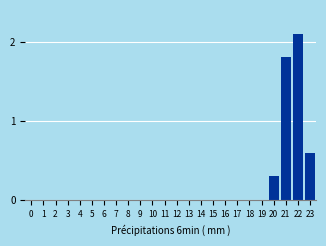

Reading left to right, list all the values displayed in this chart.

0=0.0	1=0.0	2=0.0	3=0.0	4=0.0	5=0.0	6=0.0	7=0.0	8=0.0	9=0.0	10=0.0	11=0.0	12=0.0	13=0.0	14=0.0	15=0.0	16=0.0	17=0.0	18=0.0	19=0.0	20=0.3	21=1.8	22=2.1	23=0.6